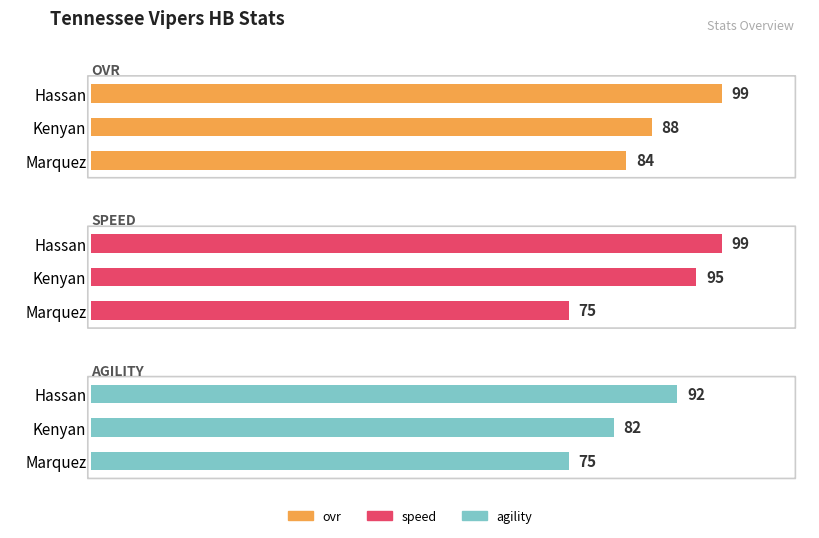

How many groups of bars are there?

3